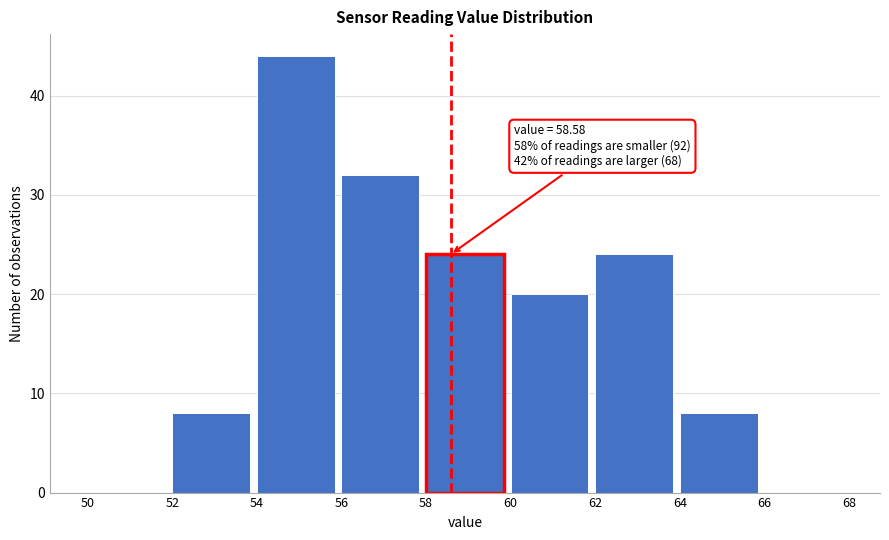

Which range on the x-axis has the tallest bar?

54 to 56